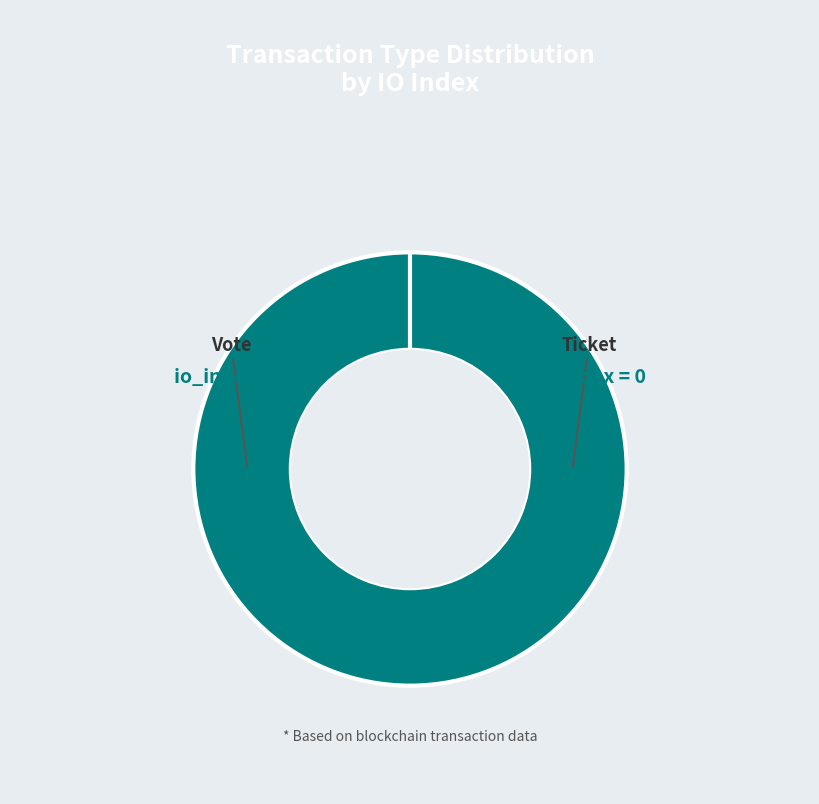

What is the total percentage of Ticket and Vote?

100.0%